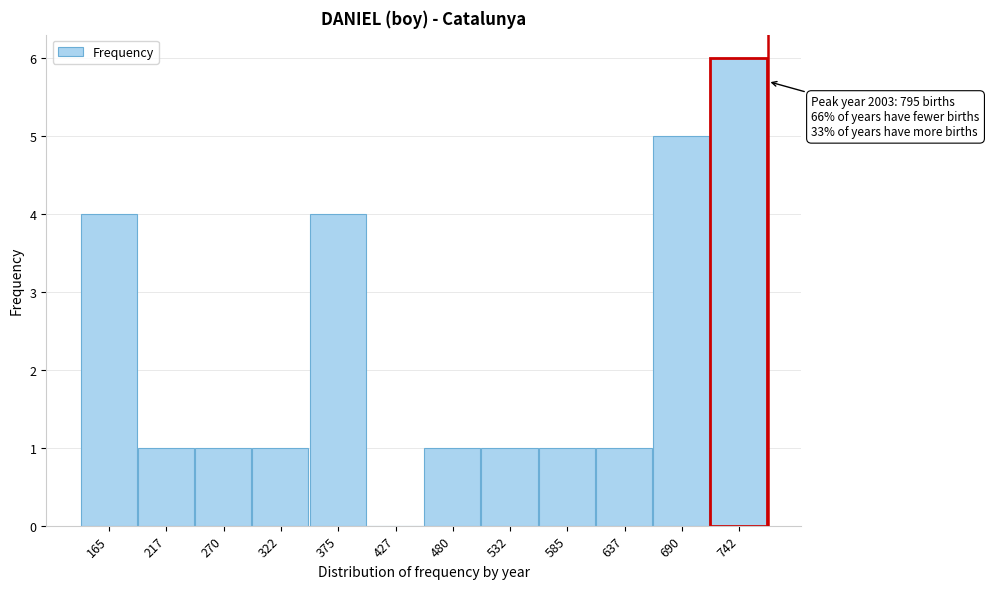

Reading left to right, transcribe all the data shown in this chart.

165=4	217=1	270=1	322=1	375=4	427=0	480=1	532=1	585=1	637=1	690=5	742=6